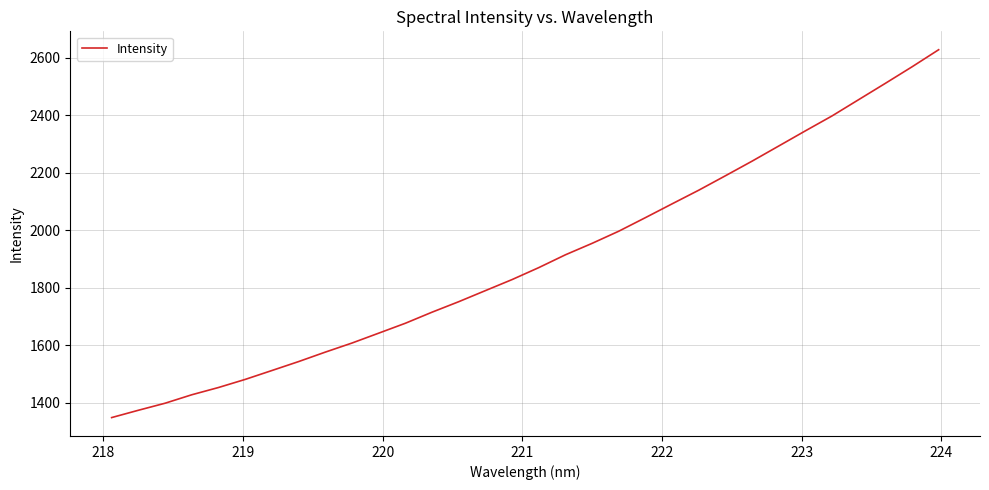

What is the sum of all values?

60763.7